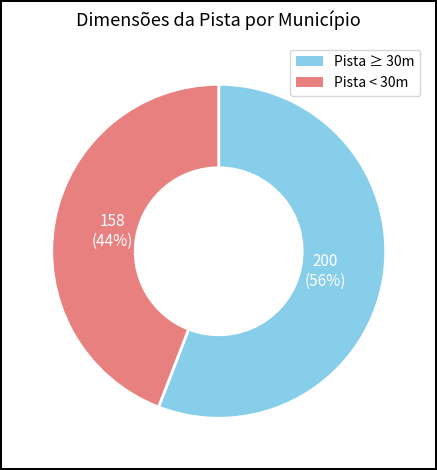

Is there any slice that represents more than half of the pie?

Yes